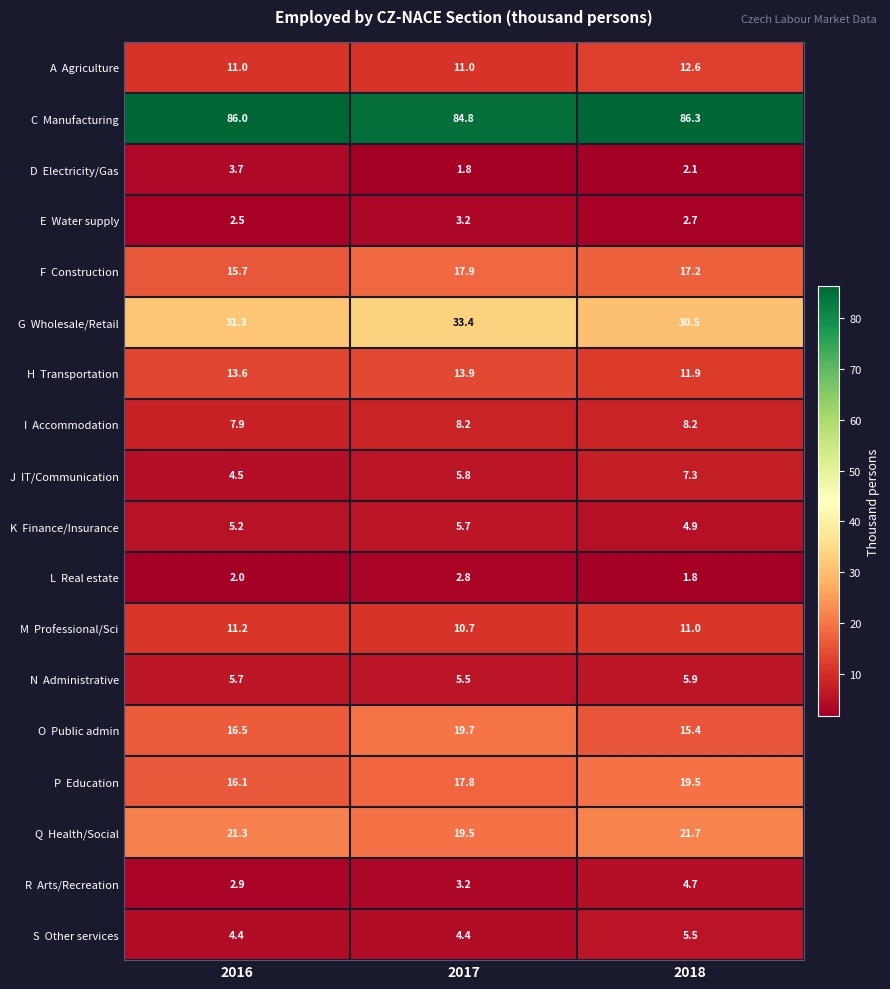

At which category is the sum across all series the highest?

2017